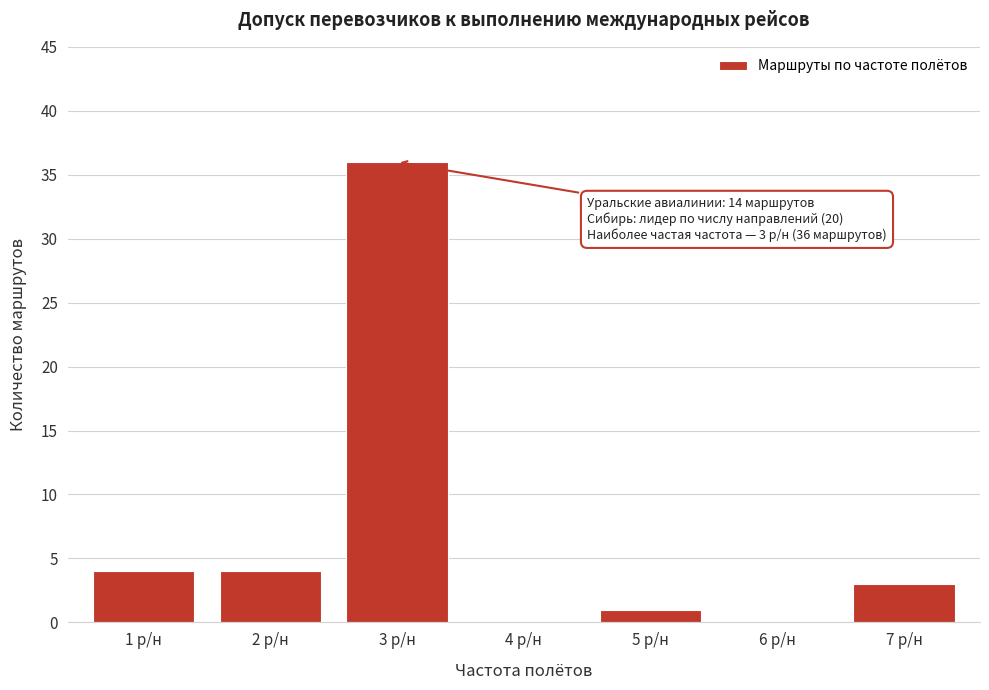

Reading left to right, list all the values displayed in this chart.

1 р/н=4	2 р/н=4	3 р/н=36	4 р/н=0	5 р/н=1	6 р/н=0	7 р/н=3